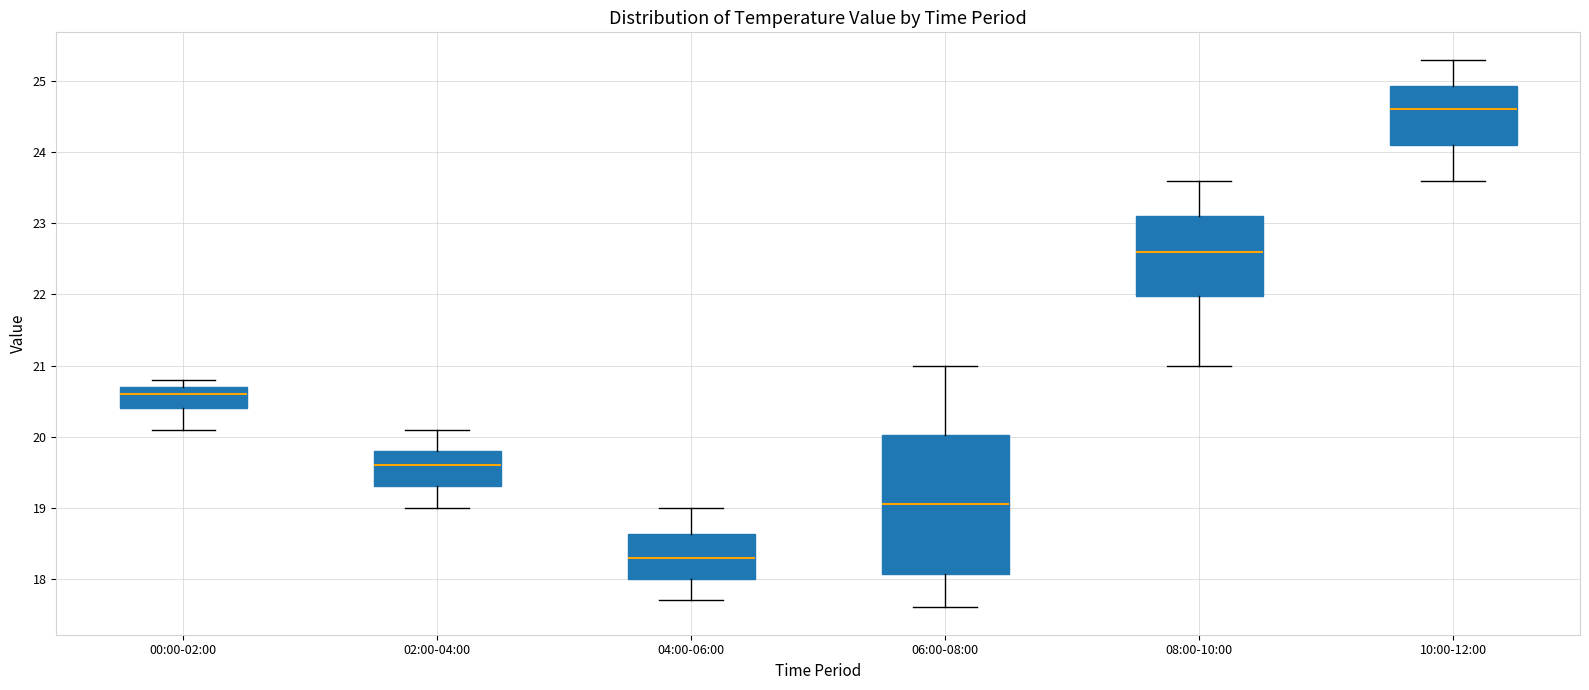

Reading left to right, read every box against the y-axis: the position of its median line, the range the box covers, and the ends of its whiskers. The values are not printed on the chart, so give them approximately, as read against the axis.

00:00-02:00: median 20.6, box 20.4 to 20.7, whiskers 20.1 to 20.8
02:00-04:00: median 19.6, box 19.3 to 19.8, whiskers 19.0 to 20.1
04:00-06:00: median 18.3, box 18.0 to 18.6, whiskers 17.7 to 19.0
06:00-08:00: median 19.1, box 18.1 to 20.0, whiskers 17.6 to 21.0
08:00-10:00: median 22.6, box 22.0 to 23.1, whiskers 21.0 to 23.6
10:00-12:00: median 24.6, box 24.1 to 24.9, whiskers 23.6 to 25.3